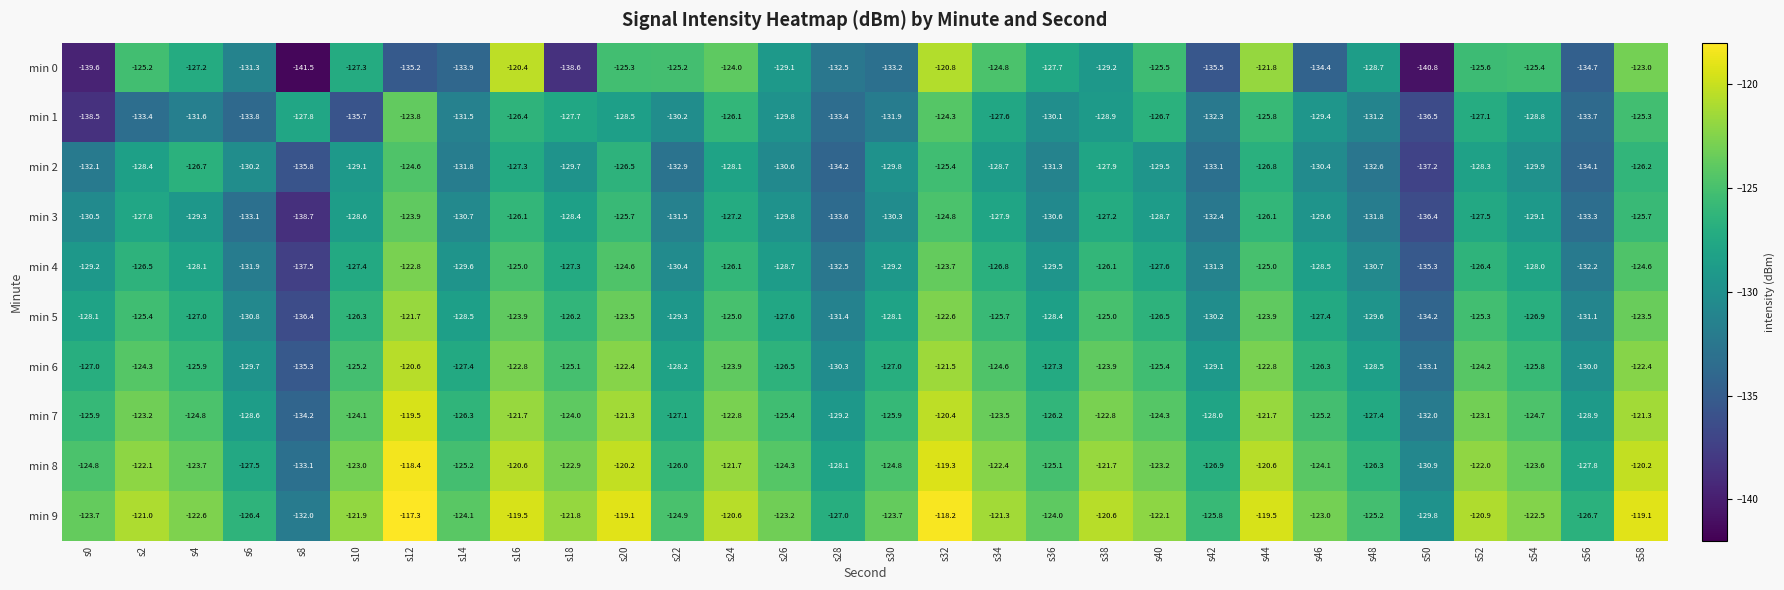

How many distinct data groups are displayed?

10